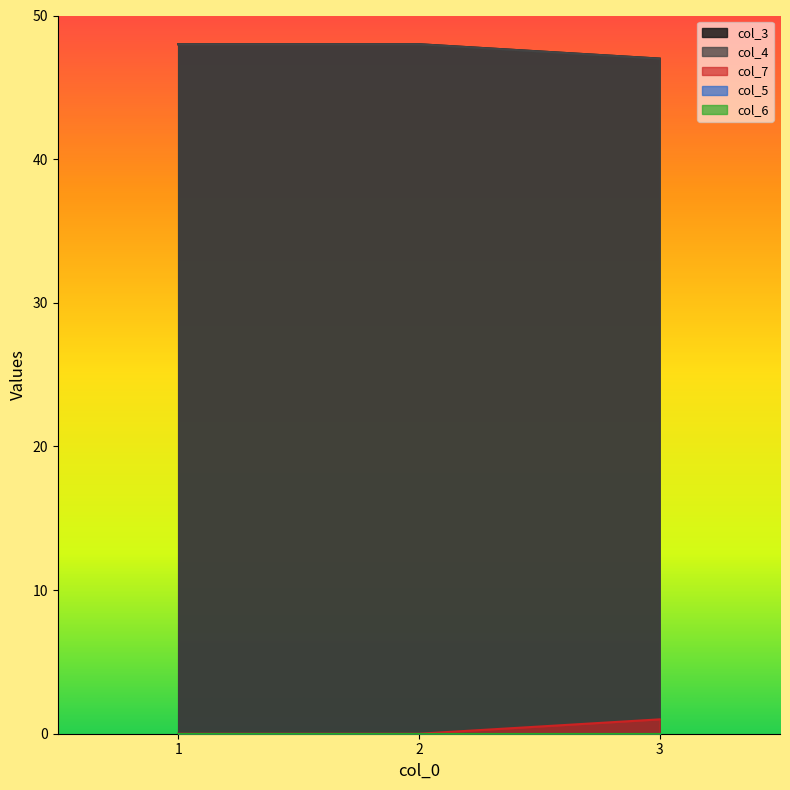

Reading right to left, transcribe all the data shown in this chart.

col_3: 47	48	48
col_4: 47	48	48
col_7: 1	0	0